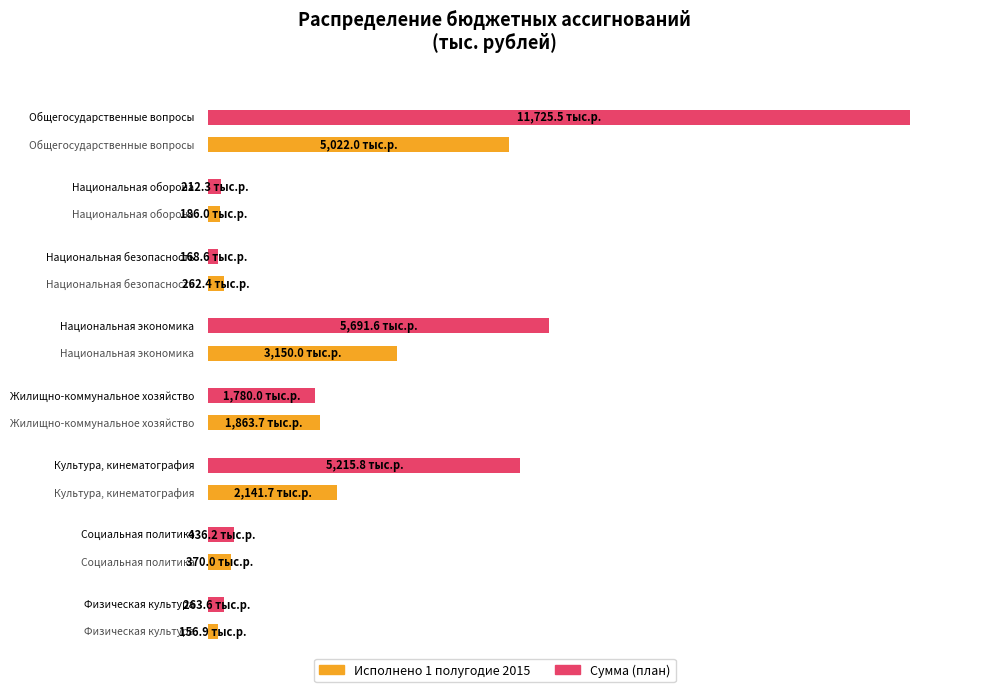

Which series has the largest total across all categories?

Сумма